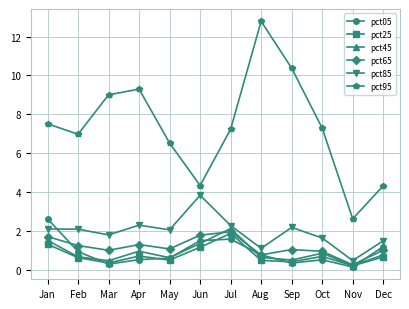

True or false: pct25 and pct85 cross at least once.

False